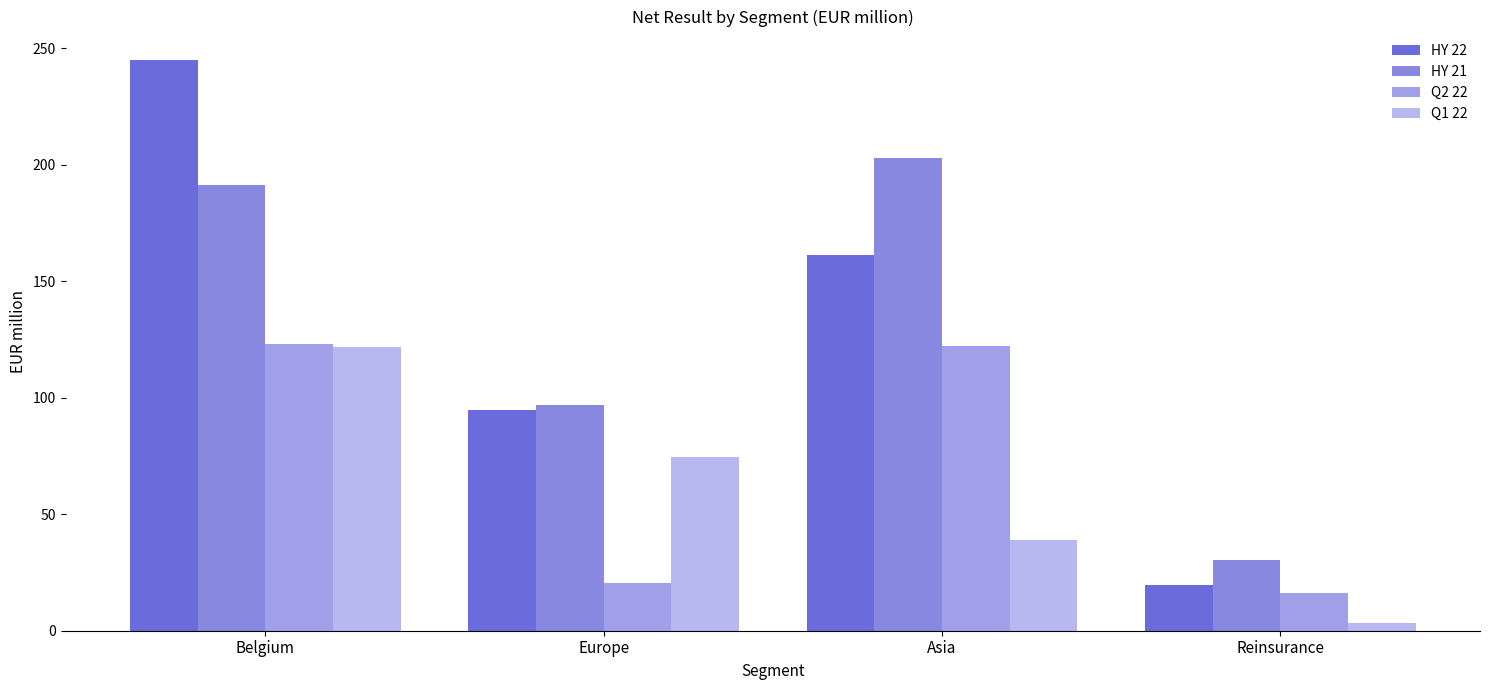

Is the value of HY 21 at Belgium greater than the value of HY 22 at Asia?

Yes